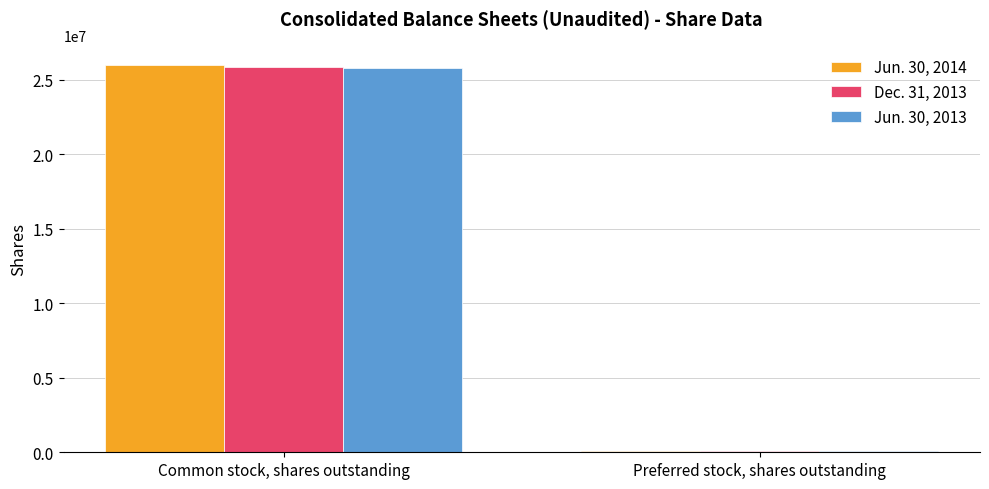

What is the highest value of the Jun. 30, 2014 series?

25985659